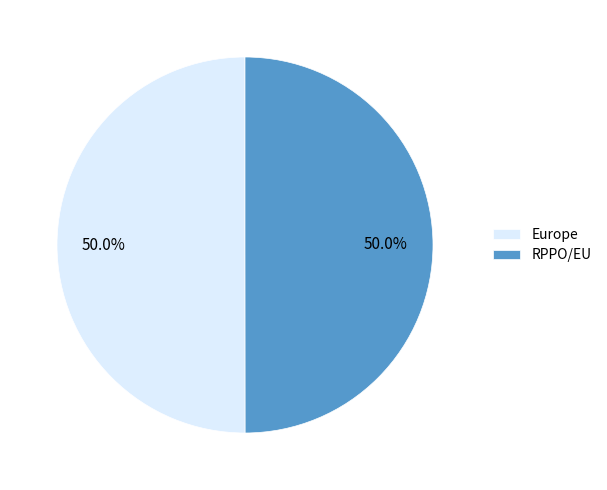

The Europe slice represents 50% of the pie. True or false?

True